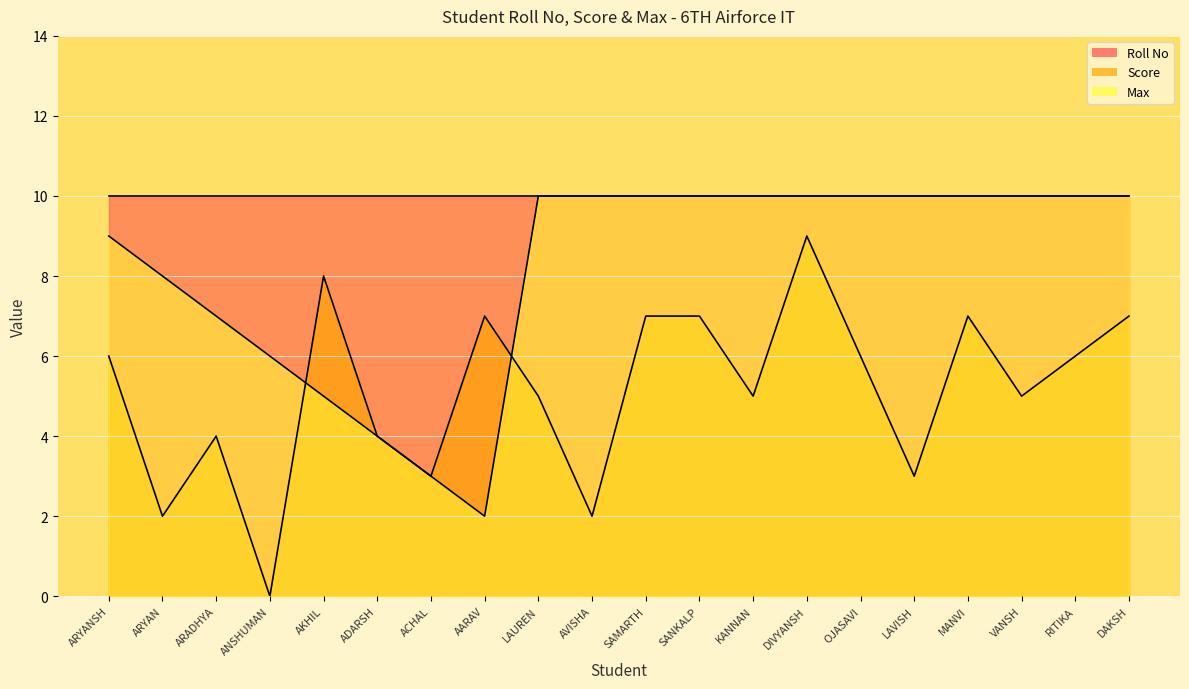

True or false: Score has more than 2 points higher than both neighbors.

True